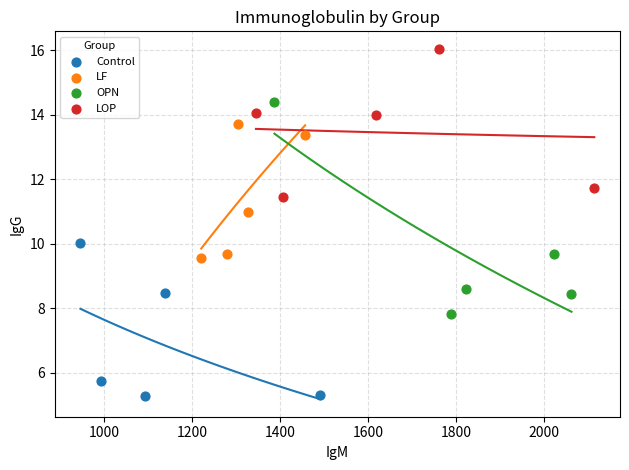

Which series contains the highest Y value?

LOP